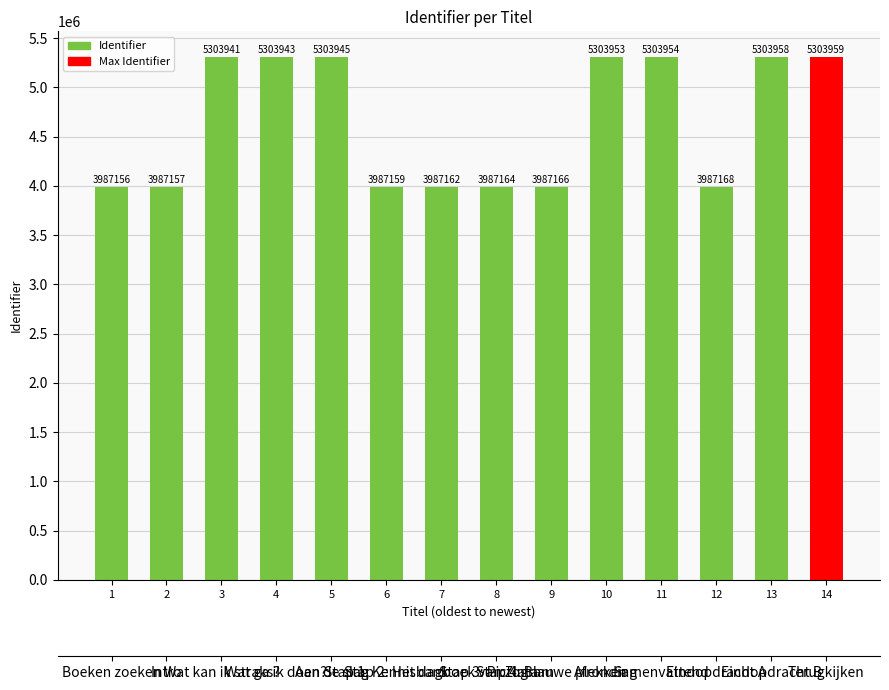

What is the ratio of the value at 7 to the value at 13?

0.8